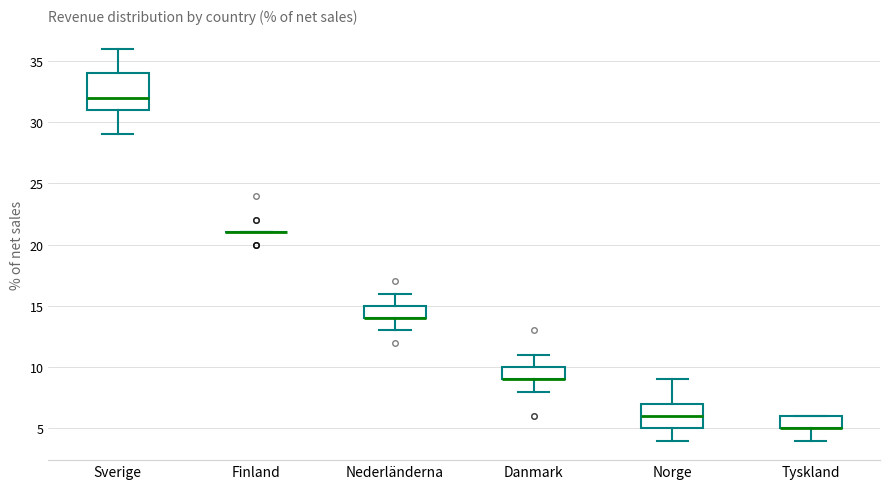

Reading left to right, read every box against the y-axis: the position of its median line, the range the box covers, and the ends of its whiskers. The values are not printed on the chart, so give them approximately, as read against the axis.

Sverige: median 32, box 31 to 34, whiskers 29 to 36
Finland: box collapsed to a line at 21, whiskers 21 to 21
Nederländerna: median 14 (drawn on the box's lower edge), box 14 to 15, whiskers 13 to 16
Danmark: median 9 (drawn on the box's lower edge), box 9 to 10, whiskers 8 to 11
Norge: median 6, box 5 to 7, whiskers 4 to 9
Tyskland: median 5 (drawn on the box's lower edge), box 5 to 6, whiskers 4 to 6